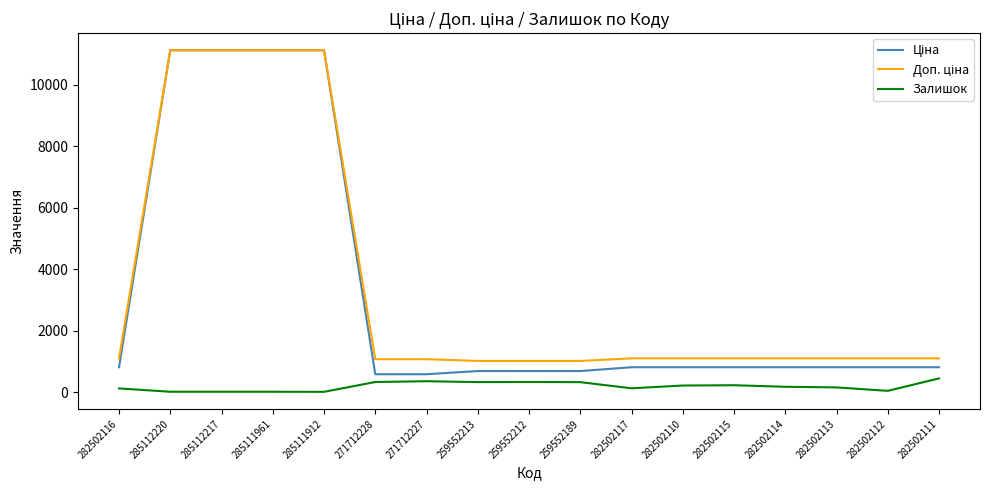

How many categories are shown in the chart?

17